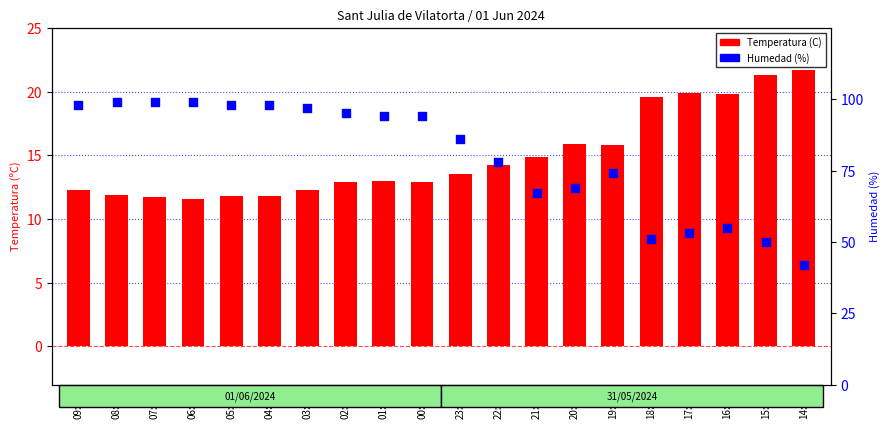

At how many categories does at least one series exceed 90?

10